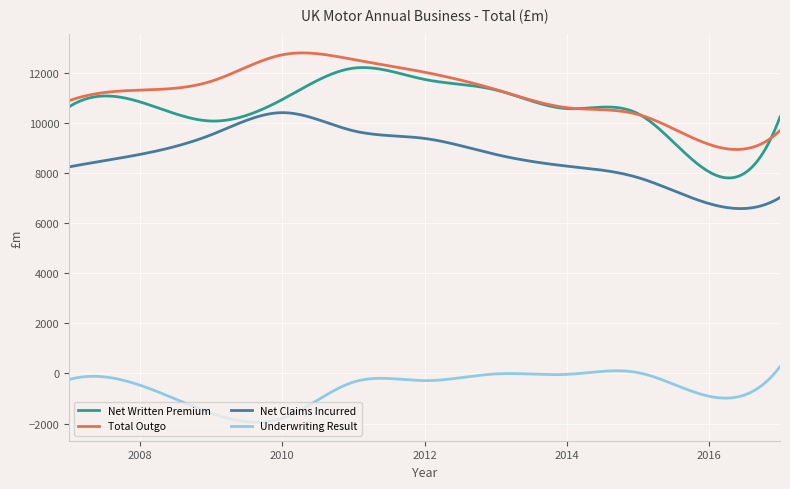

What is the minimum value shown in the chart?

-1947.2